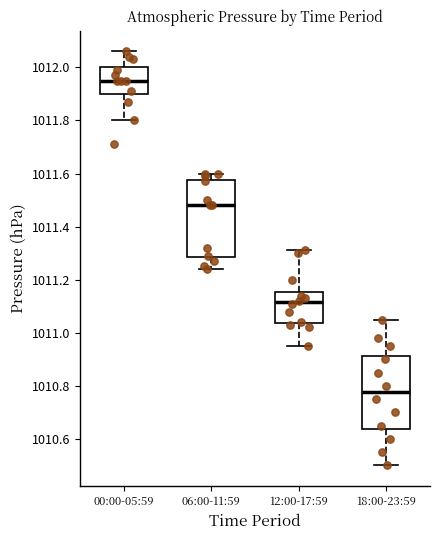

Reading left to right, transcribe this box plot: for each box, give where its median line is, the range the box spans, and where its two whiskers end, as read against the y-axis. The values are not printed on the chart, so give them approximately, as read against the axis.

00:00-05:59: median 1011.96, box 1011.90 to 1012.00, whiskers 1011.80 to 1012.06
06:00-11:59: median 1011.48, box 1011.28 to 1011.58, whiskers 1011.24 to 1011.60
12:00-17:59: median 1011.12, box 1011.04 to 1011.16, whiskers 1010.96 to 1011.32
18:00-23:59: median 1010.78, box 1010.64 to 1010.92, whiskers 1010.50 to 1011.06